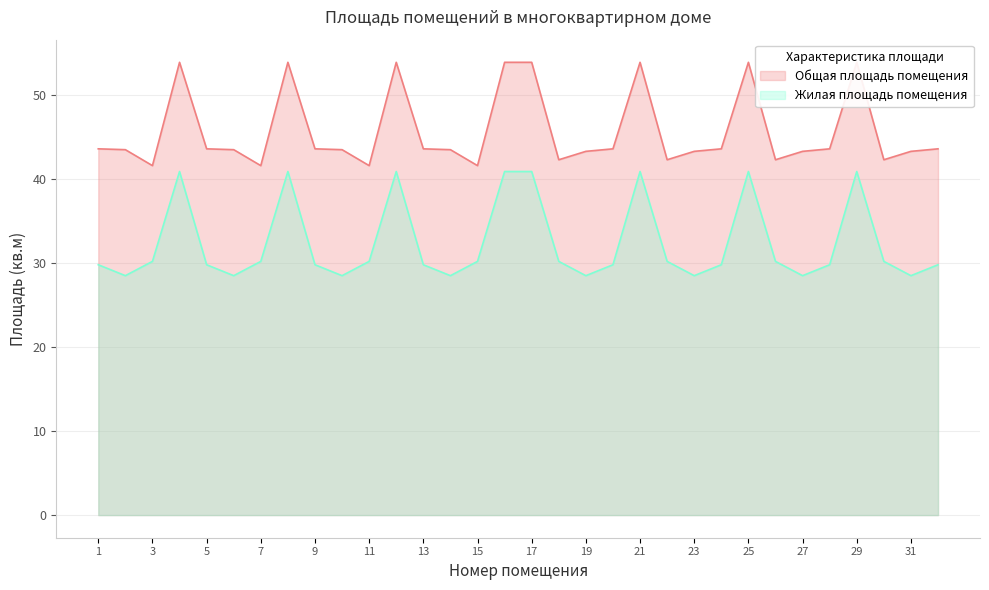

At 1, list the series in order from smallest to largest.

Жилая площадь помещения, Общая площадь помещения